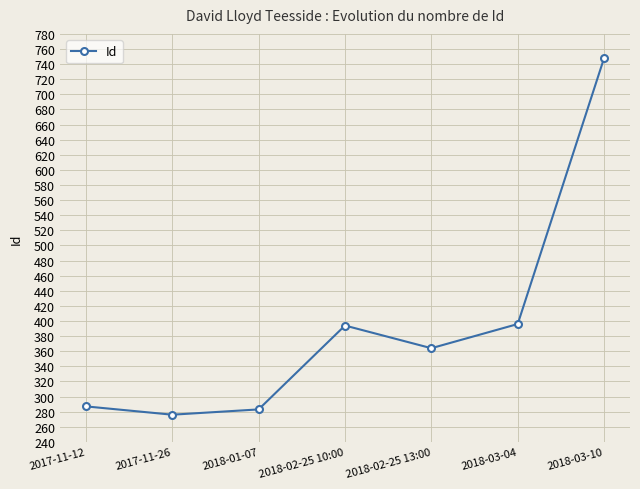

Is it true that the value at 2018-01-07 is 194?

False